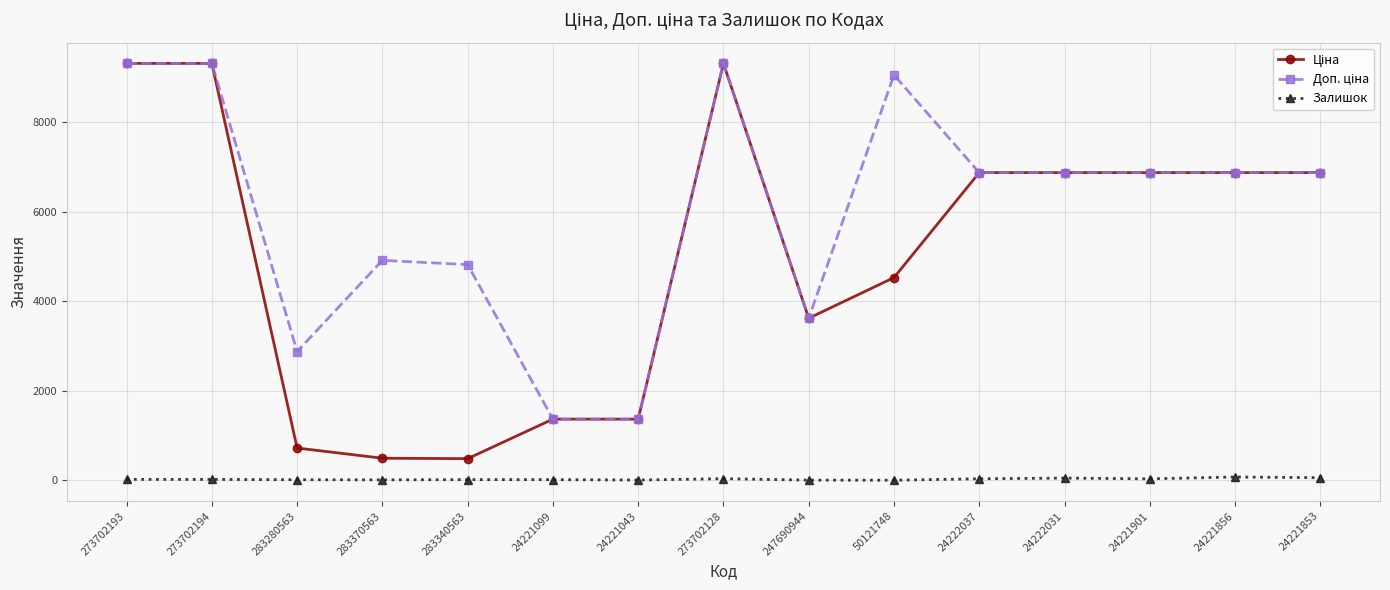

Is it true that Залишок equals 34.0 at 273702128?

True